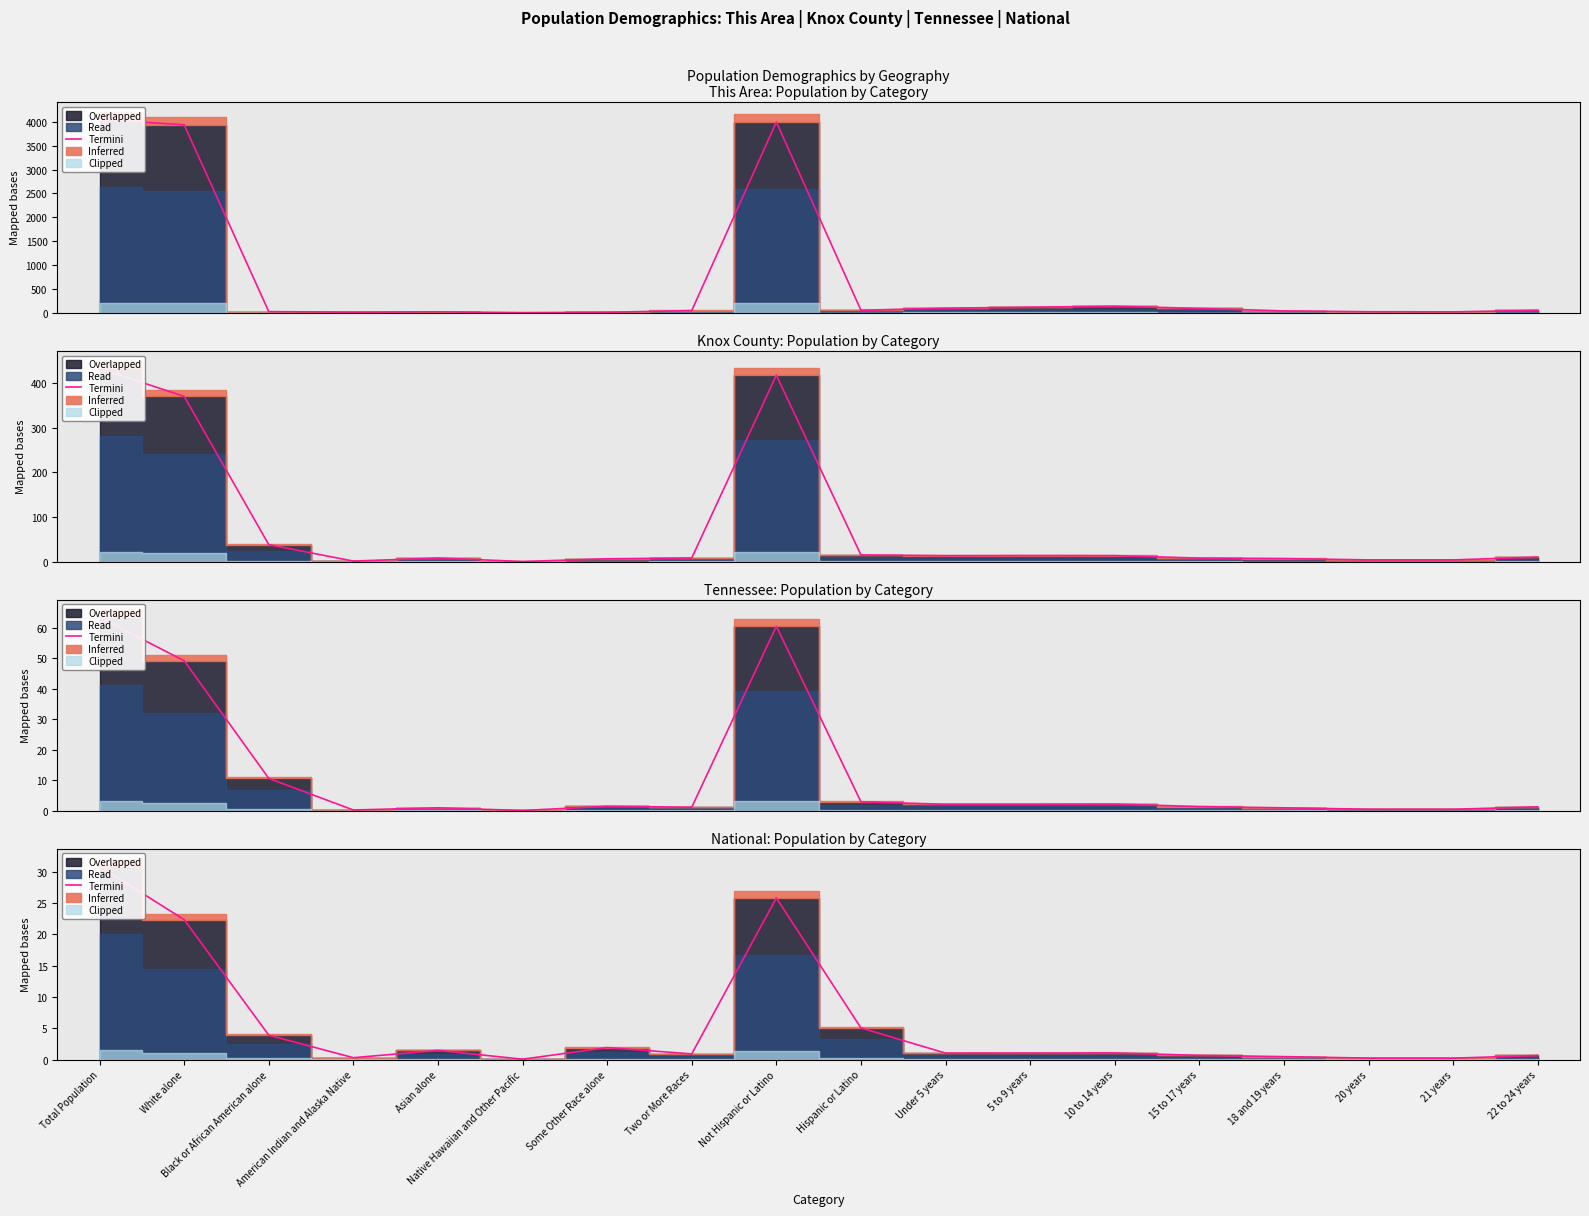

Is it true that the value at 10 to 14 years is 1.1?

True